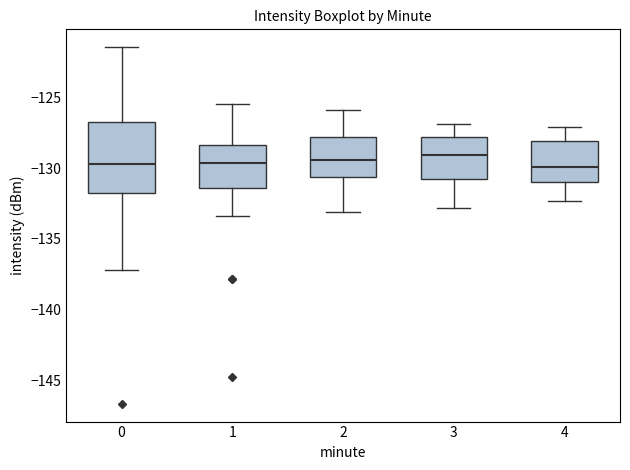

Comparing the boxes themselves (not the whiskers), which one is the tallest?

0